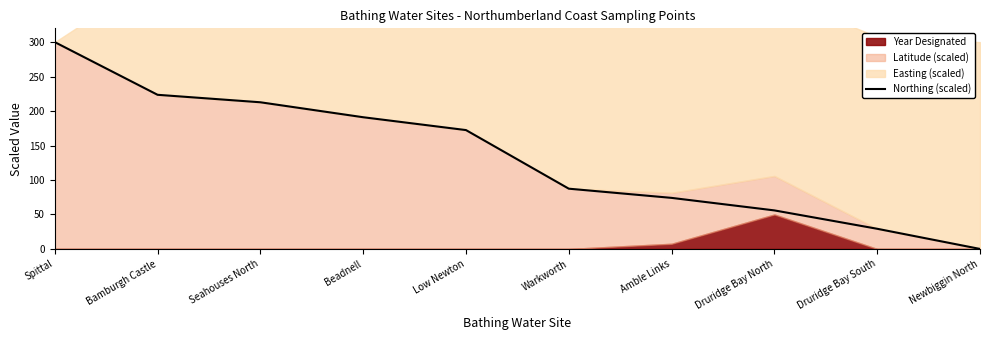

Is it true that the value at Beadnell is 191.0?

True